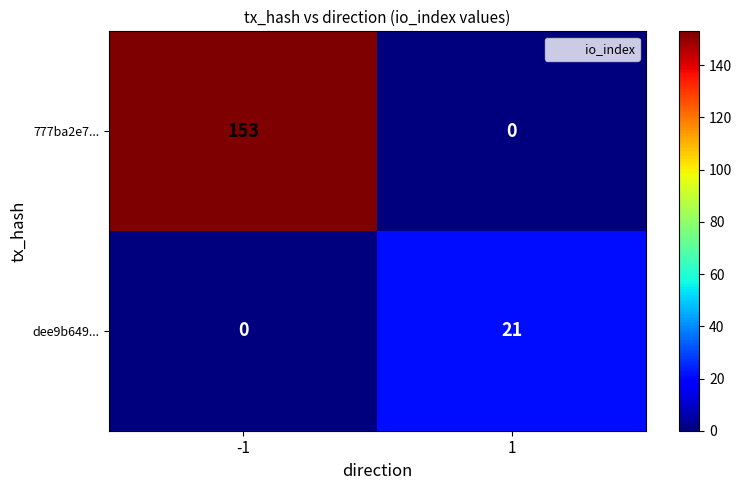

Reading left to right, extract all data points from this chart.

777ba2e7...: -1=153	1=0
dee9b649...: -1=0	1=21